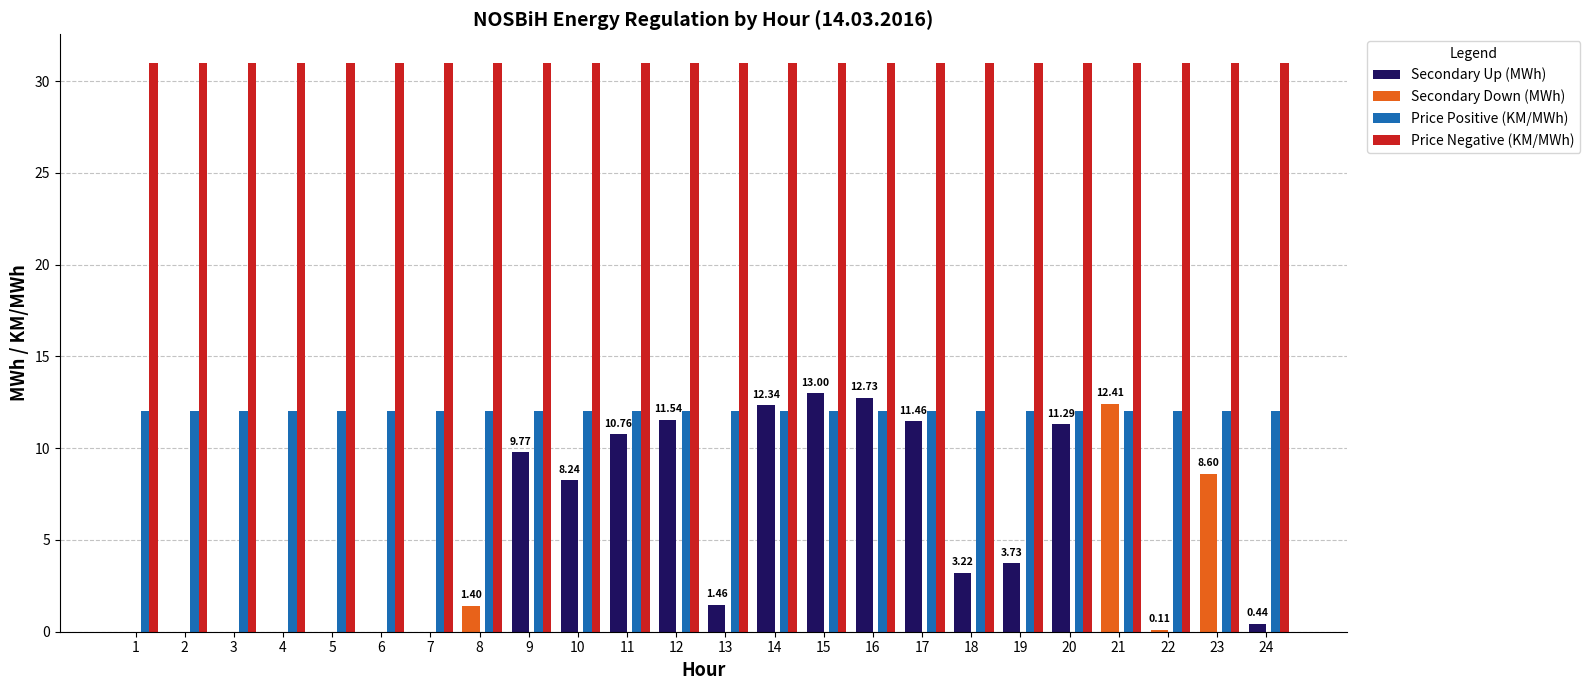

Are the bars horizontal?

No